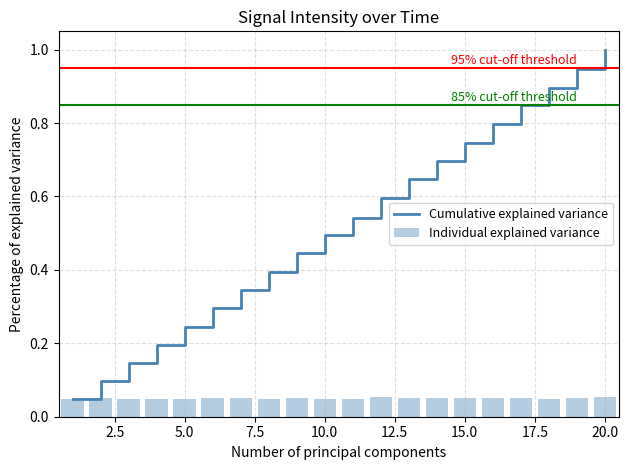

Rank the series by their average value, from highest to lowest.

Cumulative explained variance, Individual explained variance